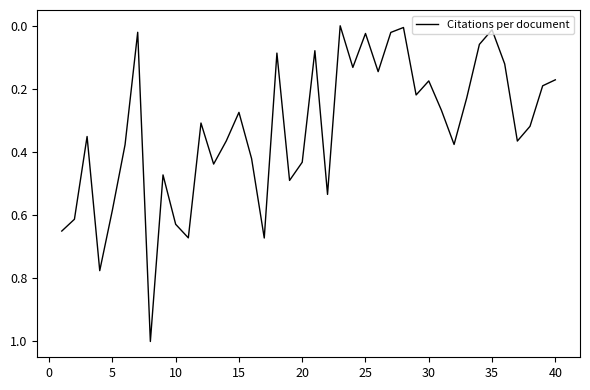

What is the difference between the maximum and minimum values?

1.0